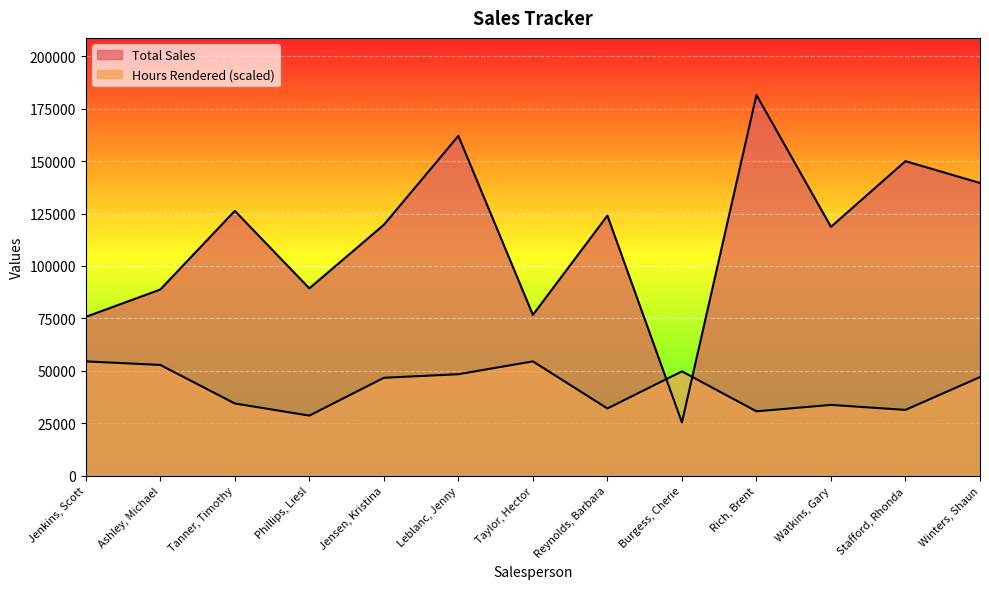

What position from the left is Rich, Brent?

10